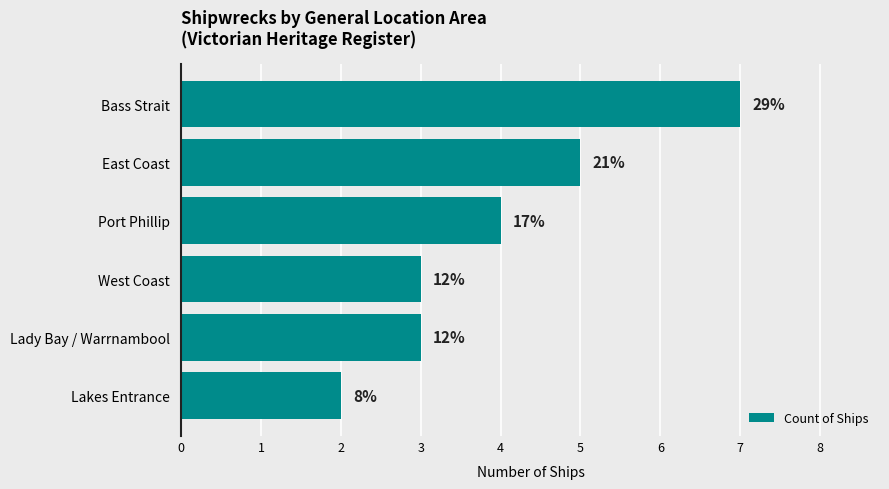

How many bars are there in total?

6